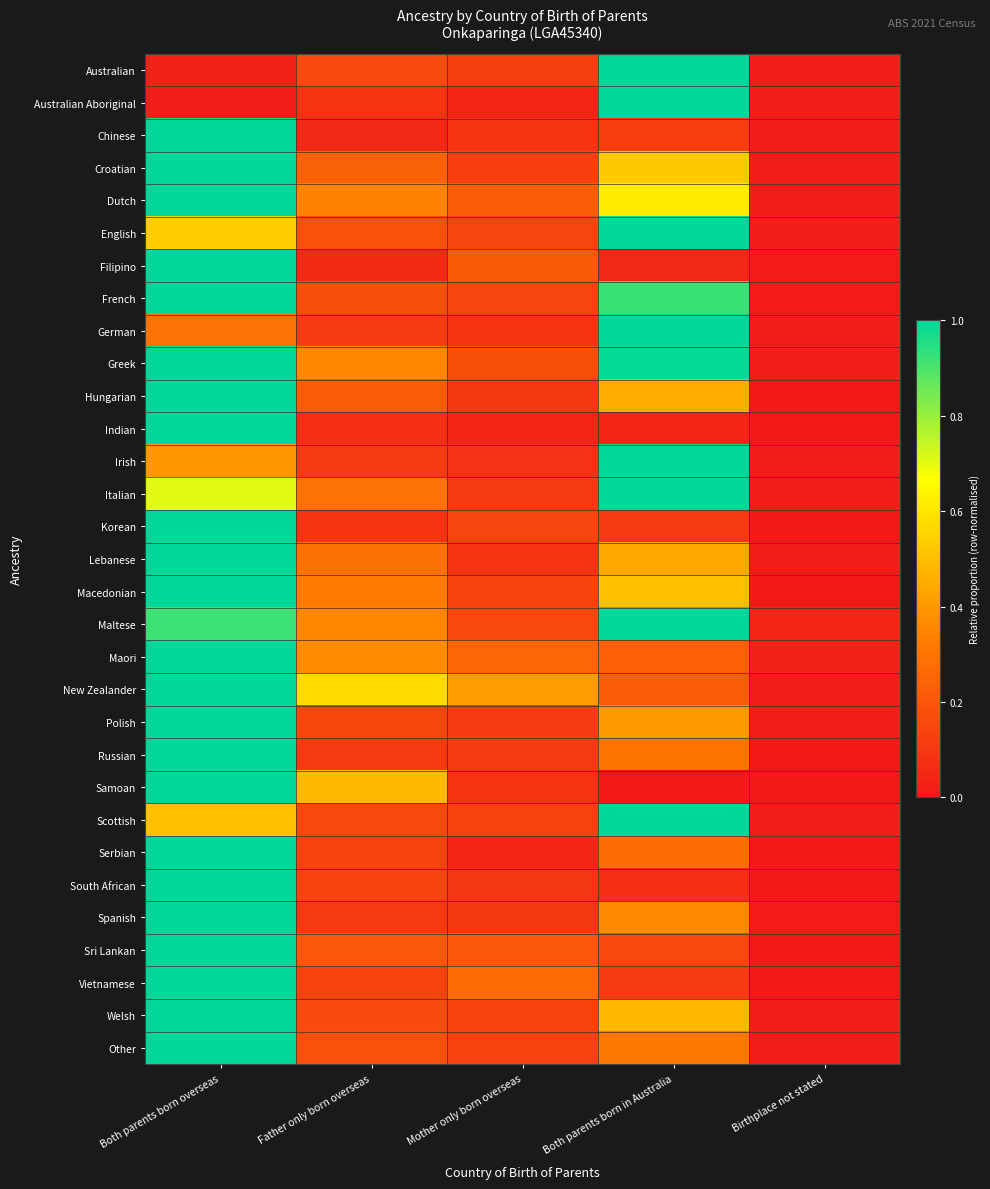

Reading right to left, transcribe all the data shown in this chart.

Australian: Birthplace not stated=0.0	Both parents born in Australia=1.0	Mother only born overseas=0.1	Father only born overseas=0.2	Both parents born overseas=0.0
Australian Aboriginal: Birthplace not stated=0.0	Both parents born in Australia=1.0	Mother only born overseas=0.0	Father only born overseas=0.1	Both parents born overseas=0.0
Chinese: Birthplace not stated=0.0	Both parents born in Australia=0.1	Mother only born overseas=0.1	Father only born overseas=0.0	Both parents born overseas=1.0
Croatian: Birthplace not stated=0.0	Both parents born in Australia=0.5	Mother only born overseas=0.1	Father only born overseas=0.2	Both parents born overseas=1.0
Dutch: Birthplace not stated=0.0	Both parents born in Australia=0.6	Mother only born overseas=0.2	Father only born overseas=0.3	Both parents born overseas=1.0
English: Birthplace not stated=0.0	Both parents born in Australia=1.0	Mother only born overseas=0.1	Father only born overseas=0.2	Both parents born overseas=0.5
Filipino: Birthplace not stated=0.0	Both parents born in Australia=0.0	Mother only born overseas=0.2	Father only born overseas=0.1	Both parents born overseas=1.0
French: Birthplace not stated=0.0	Both parents born in Australia=0.9	Mother only born overseas=0.1	Father only born overseas=0.2	Both parents born overseas=1.0
German: Birthplace not stated=0.0	Both parents born in Australia=1.0	Mother only born overseas=0.1	Father only born overseas=0.1	Both parents born overseas=0.3
Greek: Birthplace not stated=0.0	Both parents born in Australia=1.0	Mother only born overseas=0.2	Father only born overseas=0.4	Both parents born overseas=1.0
Hungarian: Birthplace not stated=0.0	Both parents born in Australia=0.5	Mother only born overseas=0.1	Father only born overseas=0.2	Both parents born overseas=1.0
Indian: Birthplace not stated=0.0	Both parents born in Australia=0.0	Mother only born overseas=0.0	Father only born overseas=0.1	Both parents born overseas=1.0
Irish: Birthplace not stated=0.0	Both parents born in Australia=1.0	Mother only born overseas=0.1	Father only born overseas=0.1	Both parents born overseas=0.4
Italian: Birthplace not stated=0.0	Both parents born in Australia=1.0	Mother only born overseas=0.1	Father only born overseas=0.3	Both parents born overseas=0.7
Korean: Birthplace not stated=0.0	Both parents born in Australia=0.1	Mother only born overseas=0.1	Father only born overseas=0.1	Both parents born overseas=1.0
Lebanese: Birthplace not stated=0.0	Both parents born in Australia=0.4	Mother only born overseas=0.1	Father only born overseas=0.3	Both parents born overseas=1.0
Macedonian: Birthplace not stated=0.0	Both parents born in Australia=0.5	Mother only born overseas=0.1	Father only born overseas=0.3	Both parents born overseas=1.0
Maltese: Birthplace not stated=0.0	Both parents born in Australia=1.0	Mother only born overseas=0.2	Father only born overseas=0.3	Both parents born overseas=0.9
Maori: Birthplace not stated=0.0	Both parents born in Australia=0.2	Mother only born overseas=0.3	Father only born overseas=0.4	Both parents born overseas=1.0
New Zealander: Birthplace not stated=0.0	Both parents born in Australia=0.2	Mother only born overseas=0.4	Father only born overseas=0.6	Both parents born overseas=1.0
Polish: Birthplace not stated=0.0	Both parents born in Australia=0.4	Mother only born overseas=0.1	Father only born overseas=0.2	Both parents born overseas=1.0
Russian: Birthplace not stated=0.0	Both parents born in Australia=0.3	Mother only born overseas=0.1	Father only born overseas=0.1	Both parents born overseas=1.0
Samoan: Birthplace not stated=0.0	Both parents born in Australia=0.0	Mother only born overseas=0.1	Father only born overseas=0.5	Both parents born overseas=1.0
Scottish: Birthplace not stated=0.0	Both parents born in Australia=1.0	Mother only born overseas=0.1	Father only born overseas=0.2	Both parents born overseas=0.5
Serbian: Birthplace not stated=0.0	Both parents born in Australia=0.3	Mother only born overseas=0.0	Father only born overseas=0.1	Both parents born overseas=1.0
South African: Birthplace not stated=0.0	Both parents born in Australia=0.1	Mother only born overseas=0.1	Father only born overseas=0.1	Both parents born overseas=1.0
Spanish: Birthplace not stated=0.0	Both parents born in Australia=0.4	Mother only born overseas=0.1	Father only born overseas=0.1	Both parents born overseas=1.0
Sri Lankan: Birthplace not stated=0.0	Both parents born in Australia=0.2	Mother only born overseas=0.2	Father only born overseas=0.2	Both parents born overseas=1.0
Vietnamese: Birthplace not stated=0.0	Both parents born in Australia=0.1	Mother only born overseas=0.3	Father only born overseas=0.1	Both parents born overseas=1.0
Welsh: Birthplace not stated=0.0	Both parents born in Australia=0.5	Mother only born overseas=0.1	Father only born overseas=0.2	Both parents born overseas=1.0
Other: Birthplace not stated=0.0	Both parents born in Australia=0.3	Mother only born overseas=0.1	Father only born overseas=0.2	Both parents born overseas=1.0